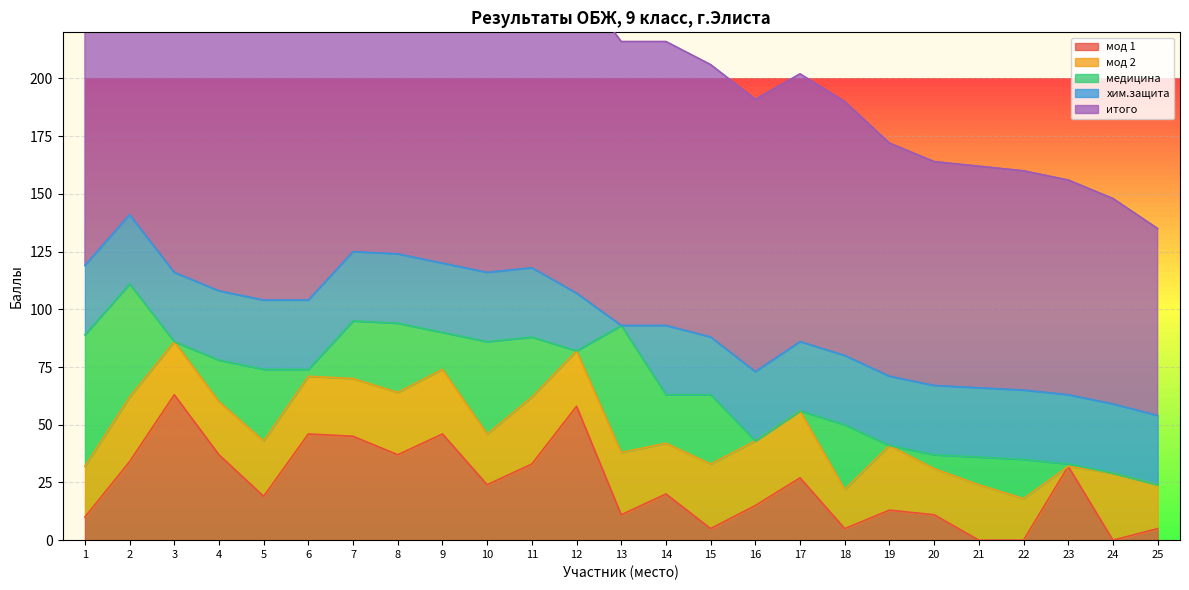

What are all the series names shown in the legend?

мод 1, мод 2, медицина, хим.защита, итого